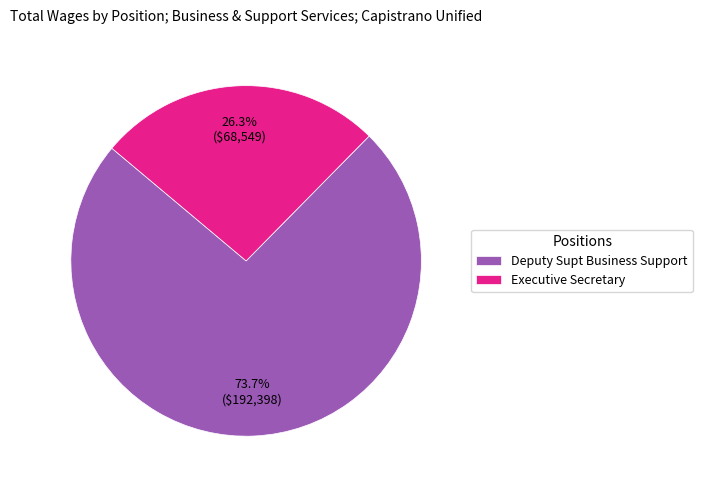

The Executive Secretary slice represents 12% of the pie. True or false?

False